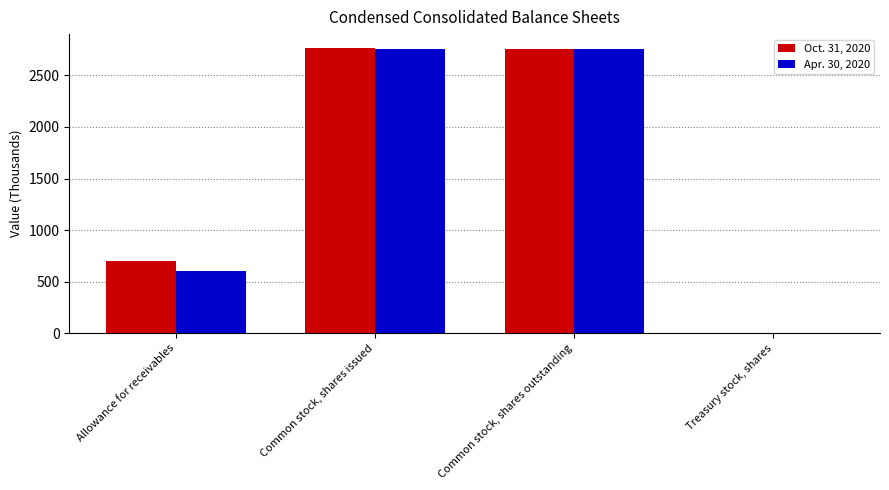

True or false: Apr. 30, 2020 has a value of 2754 at Common stock, shares issued.

True